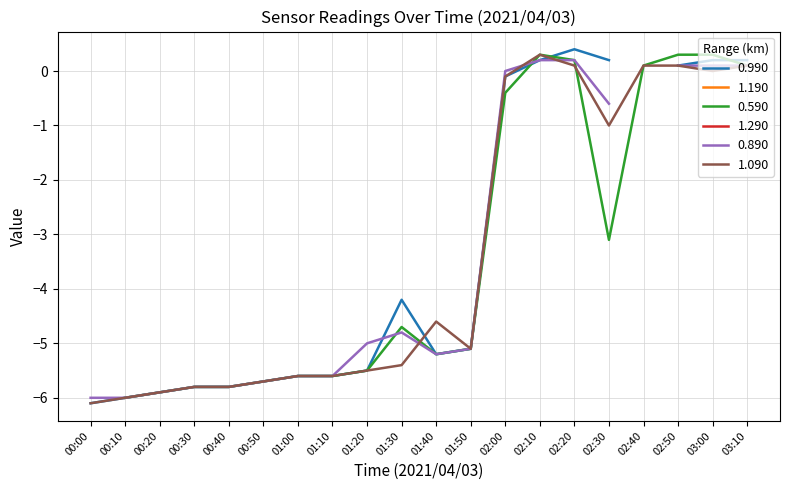

At which label is 1.090 closest to -2?

02:30